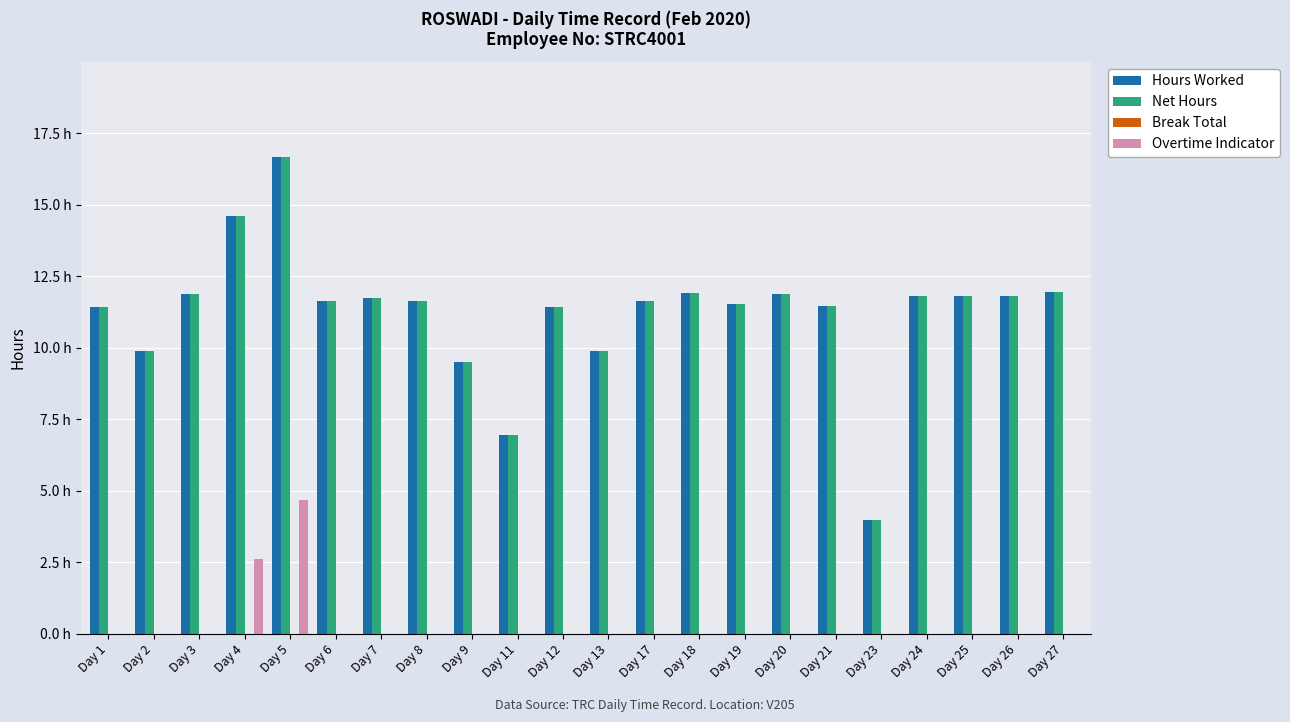

Does the chart contain stacked bars?

No